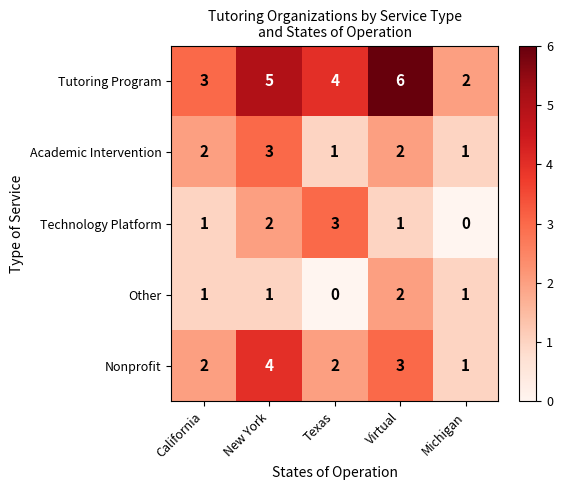

Reading right to left, list all the values displayed in this chart.

Tutoring Program: 2	6	4	5	3
Academic Intervention: 1	2	1	3	2
Technology Platform: 0	1	3	2	1
Other: 1	2	0	1	1
Nonprofit: 1	3	2	4	2